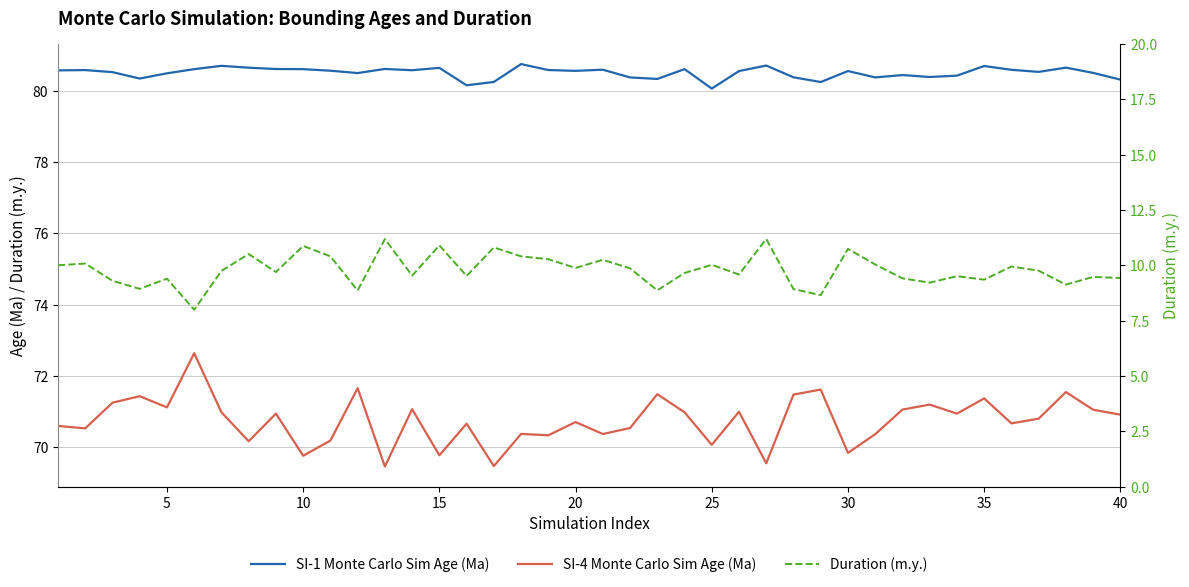

What is the maximum value for SI-1 Monte Carlo Sim Age (Ma)?

80.8